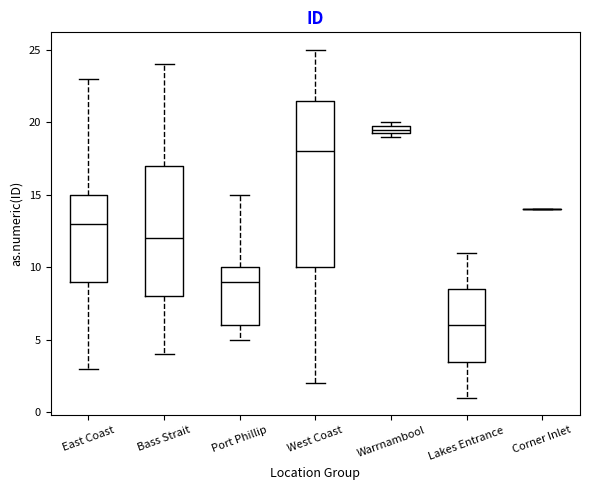

Comparing the boxes themselves (not the whiskers), which one is the tallest?

West Coast